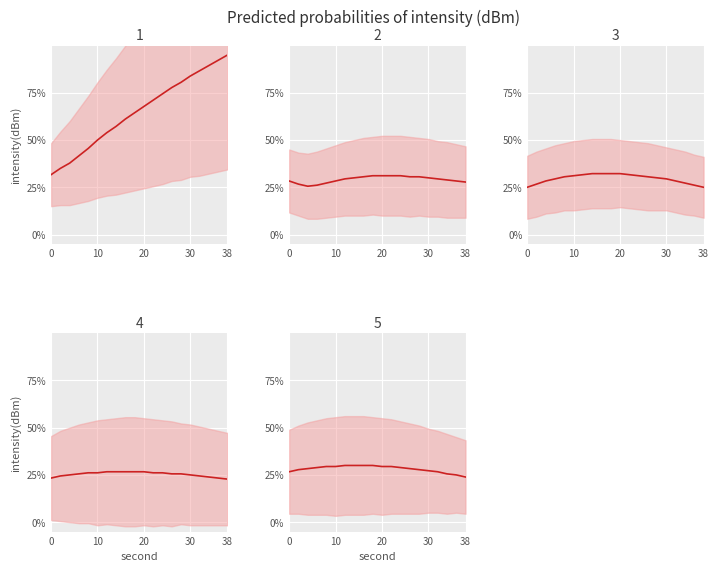

True or false: mean panel 4 has a value of 39.9 at 38.

False